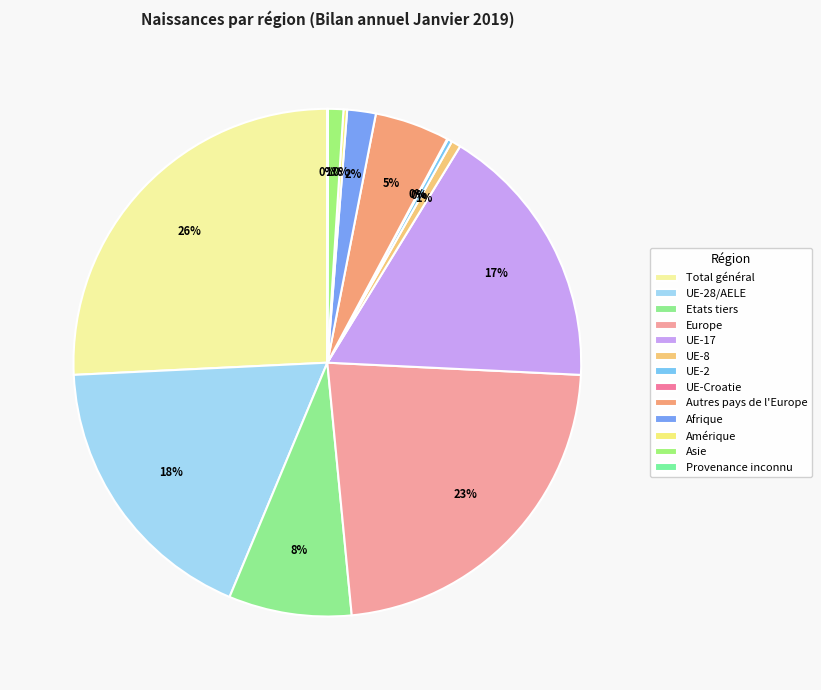

Does UE-17 account for over 50% of the chart?

No